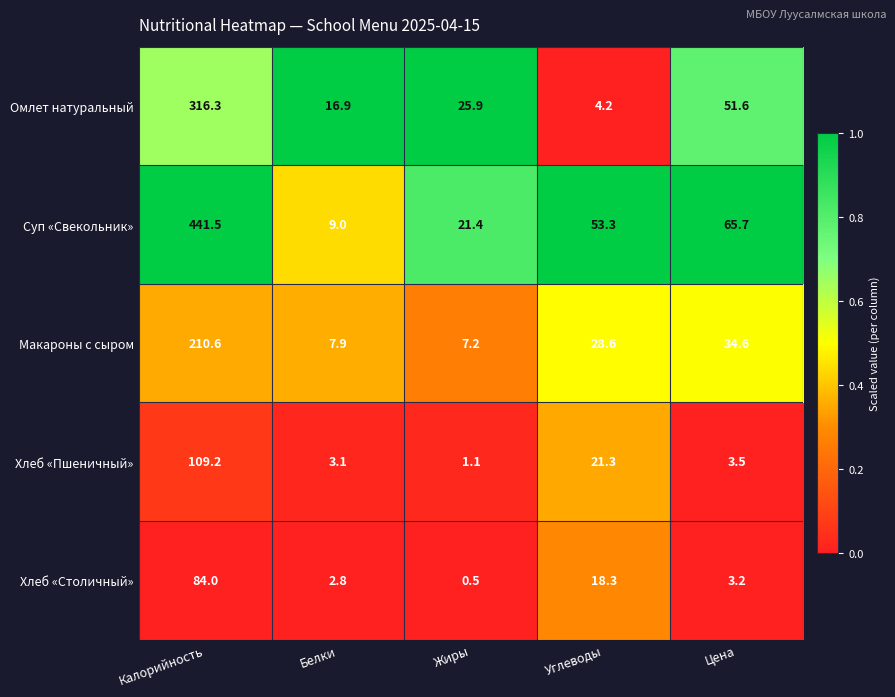

Which series has the largest total across all categories?

Суп «Свекольник»